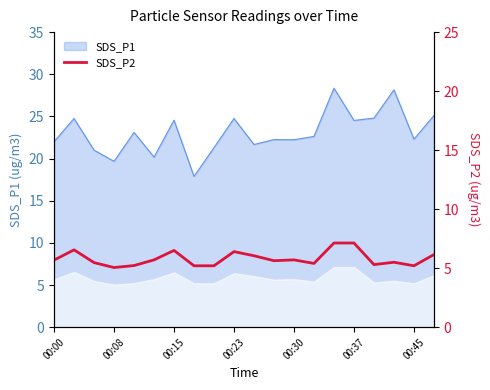

What value does the data have at 19?

6.2